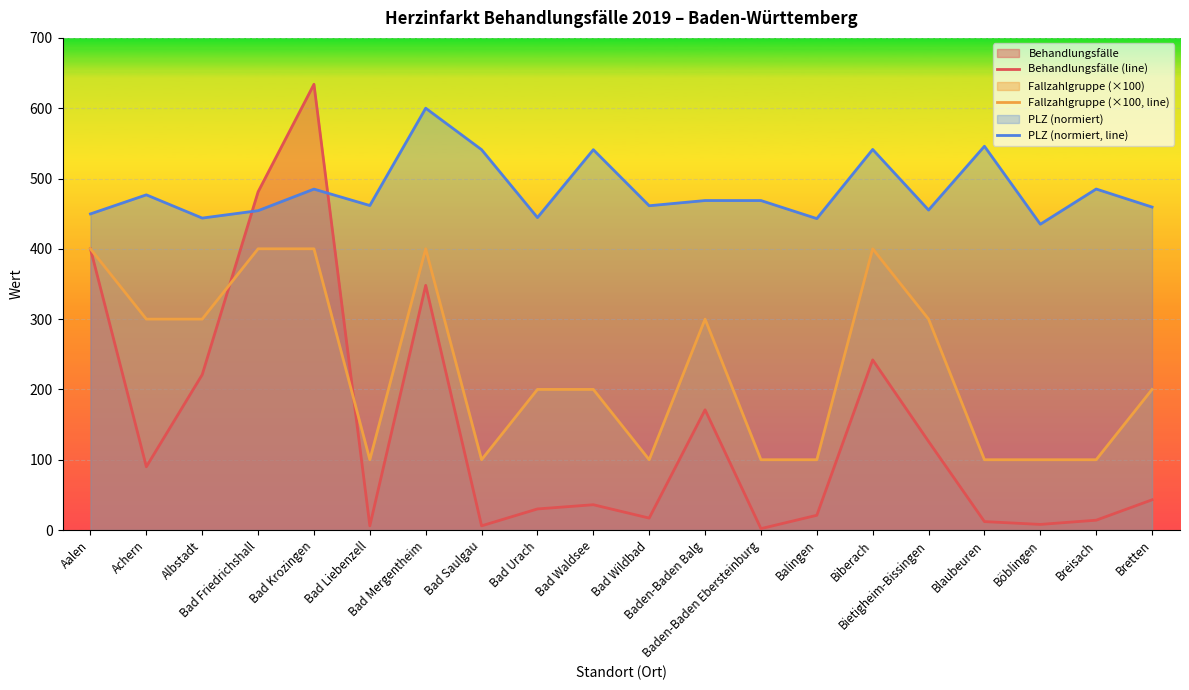

What is the approximate value of Behandlungsfälle (line) at Bad Waldsee?

36.0